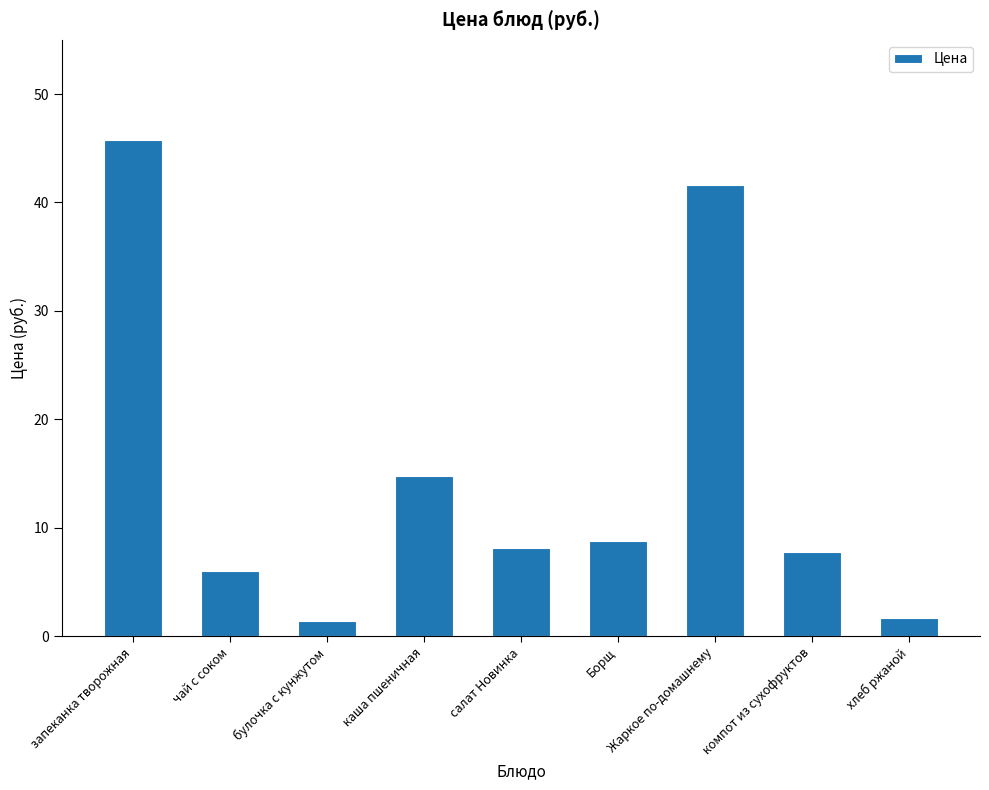

How many bars are there in total?

9